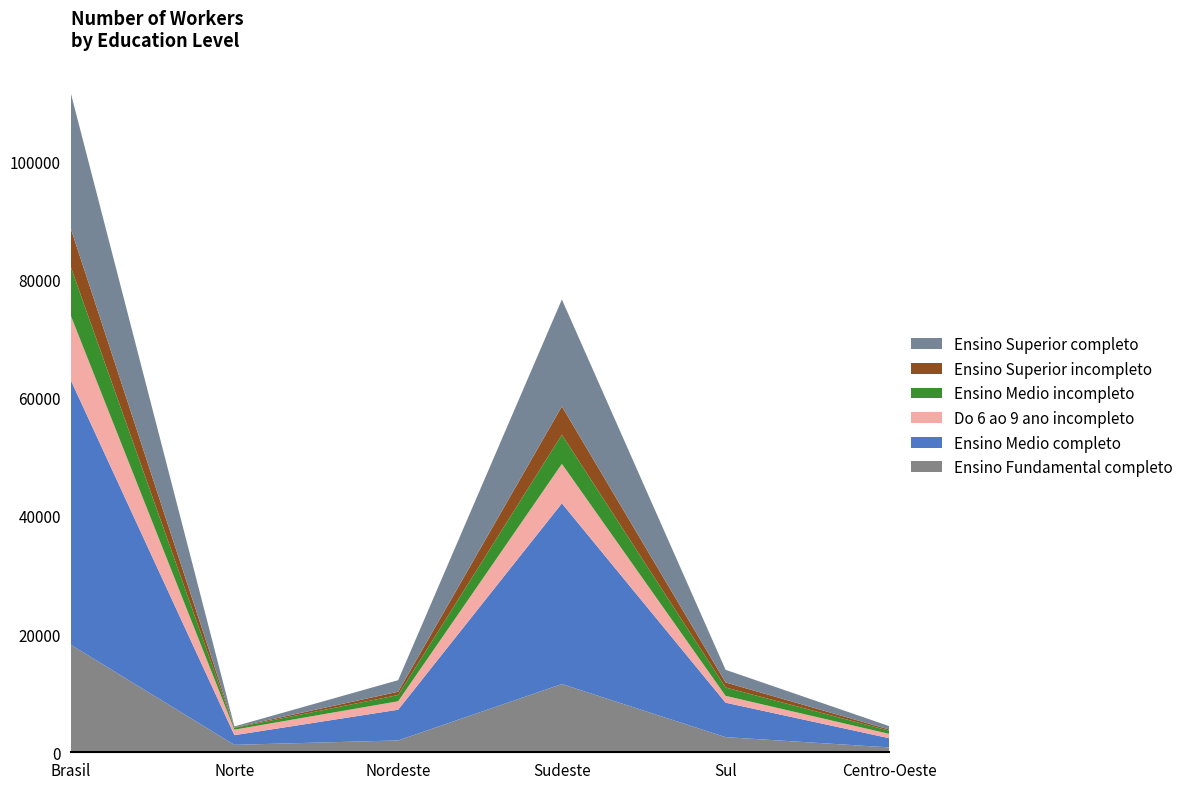

Reading left to right, list all the values displayed in this chart.

Ensino Fundamental completo: 18206	1259	2009	11549	2563	826
Ensino Medio completo: 44799	1638	5195	30581	5830	1555
Do 6 ao 9 ano incompleto: 10934	928	1432	6688	1160	726
Ensino Medio incompleto: 8245	309	1059	4928	1417	532
Ensino Superior incompleto: 6505	84	557	4807	849	208
Ensino Superior completo: 22929	161	1954	18095	2142	577